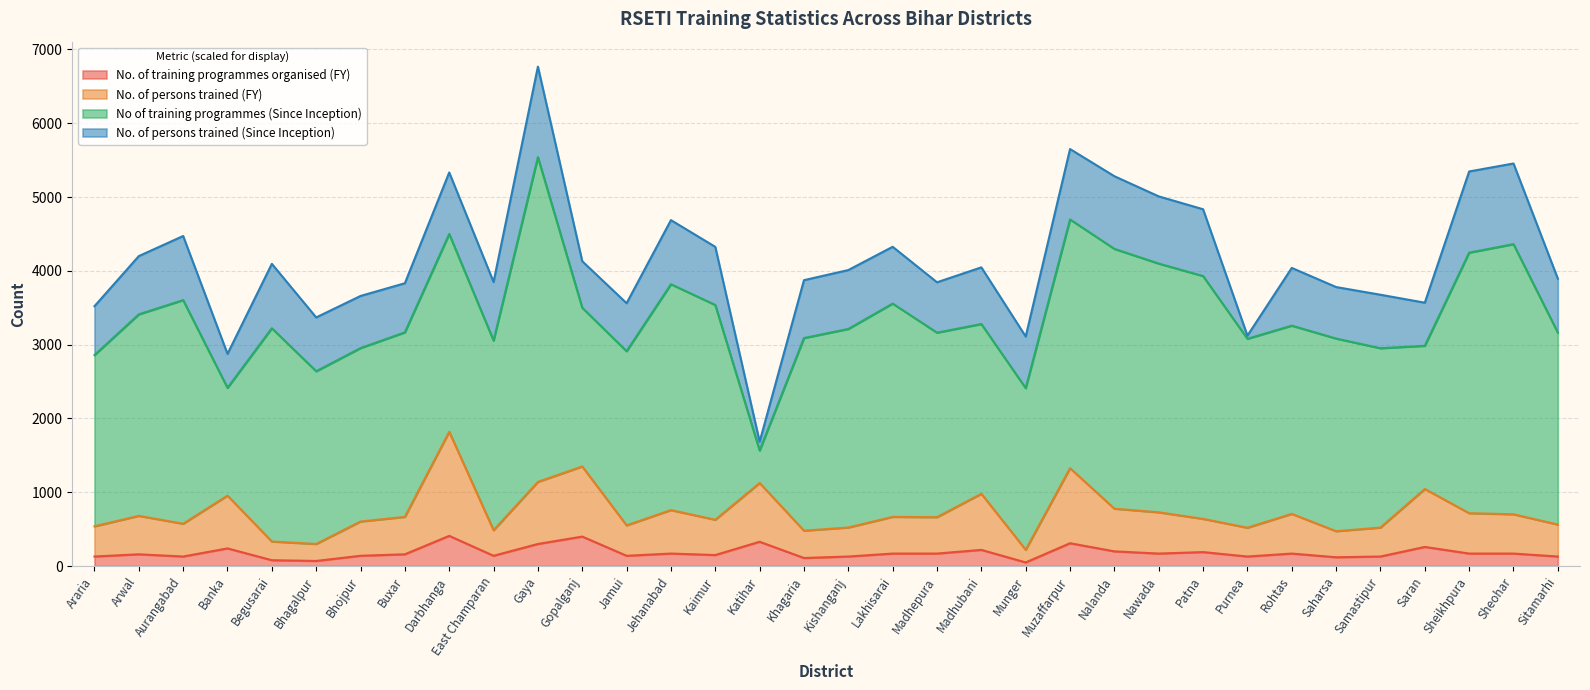

What are all the series names shown in the legend?

No. of training programmes organised (FY), No. of persons trained (FY), No of training programmes (Since Inception), No. of persons trained (Since Inception)